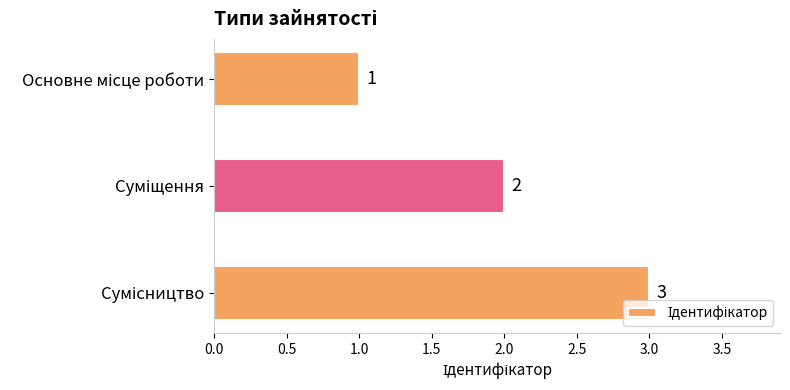

What is the value of the 3rd bar from the top?

3